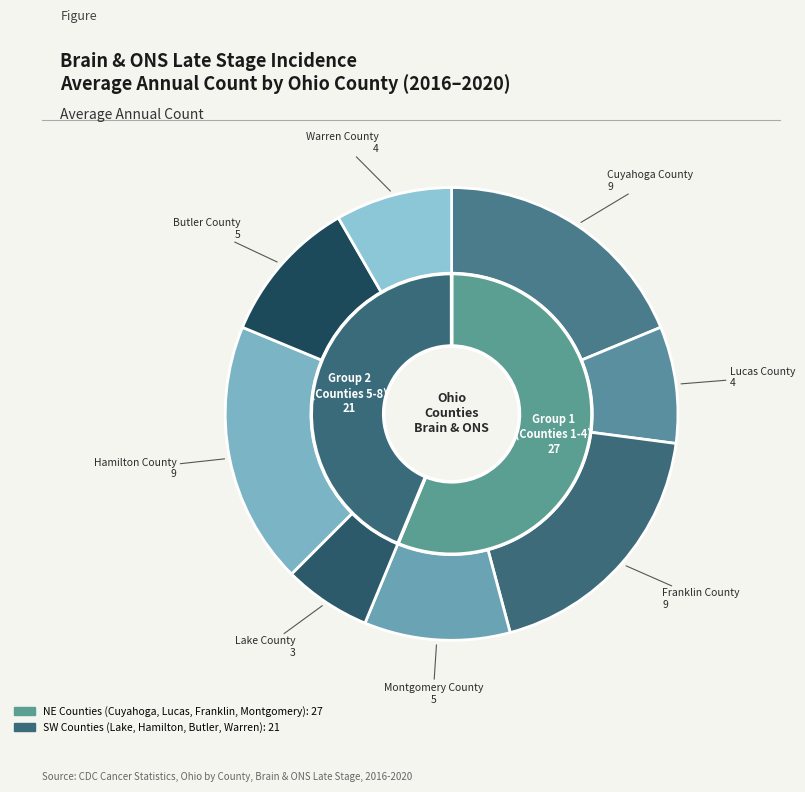

Is it true that Montgomery County is 10% of the pie?

True